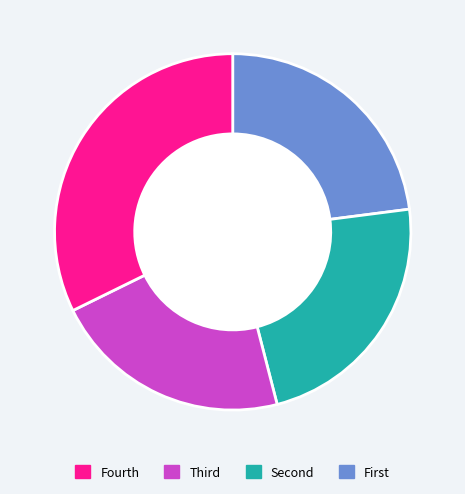

How many segments does this pie chart have?

4